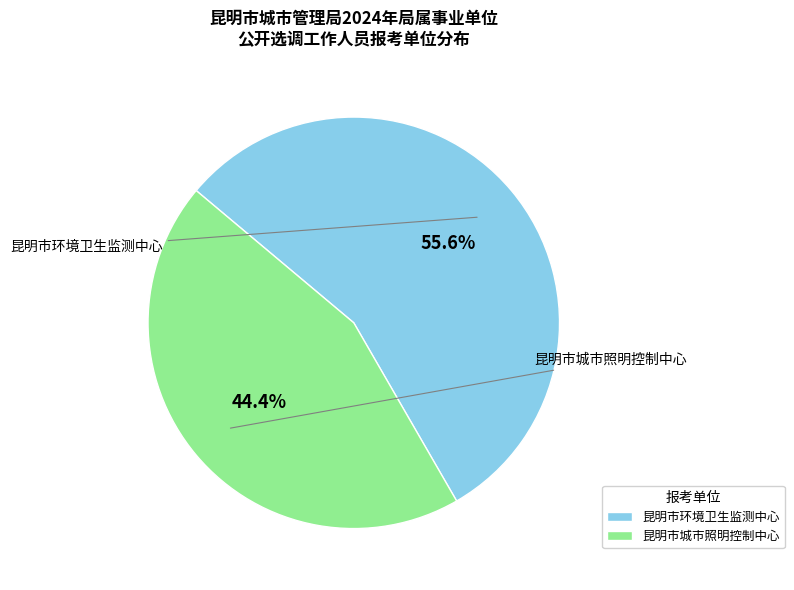

To the nearest percent, what percentage of the pie is 昆明市城市照明控制中心?

44%